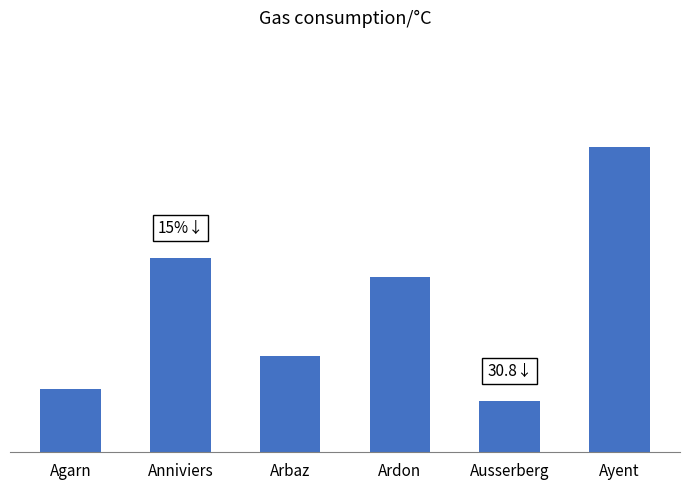

Between Ayent and Ardon, which is larger?

Ayent